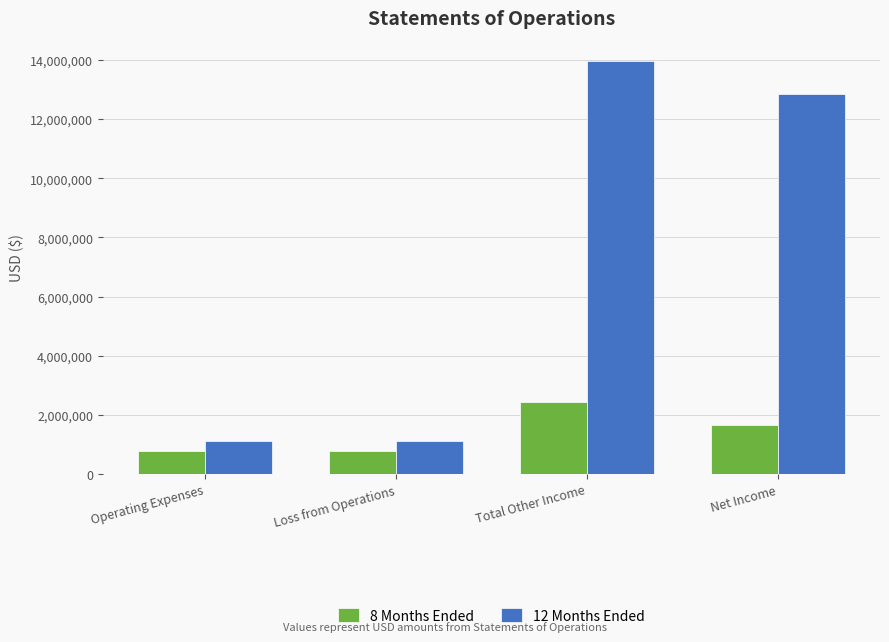

The value of 8 Months Ended at Operating Expenses is 788606. True or false?

True